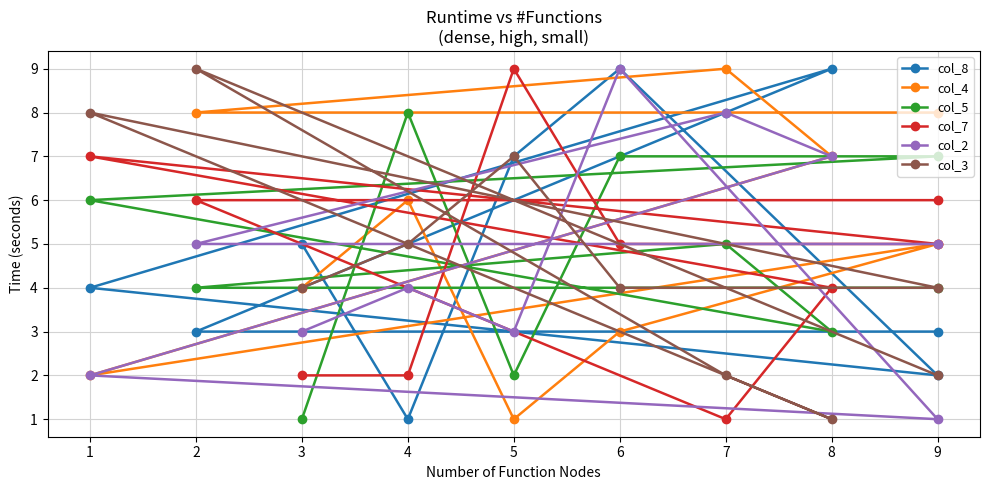

Between 6 and 9, which is larger?

6